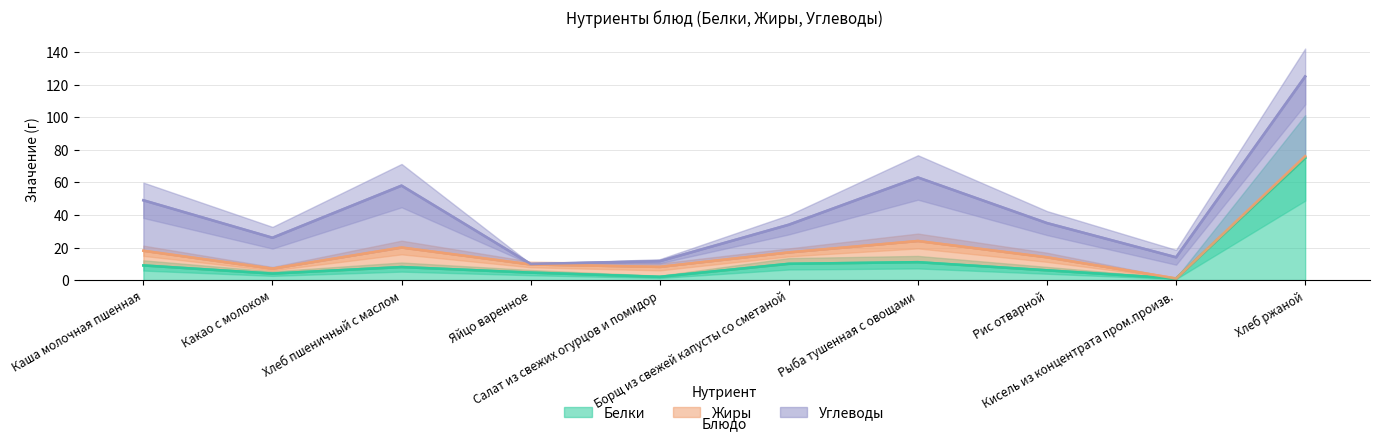

What is the maximum value for Белки?

75.0